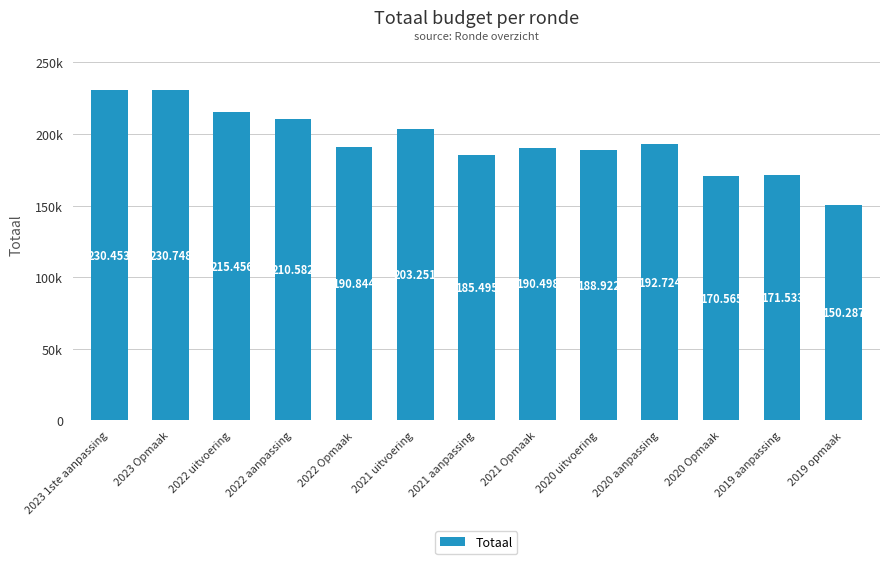

What is the sum of all values?

2531358